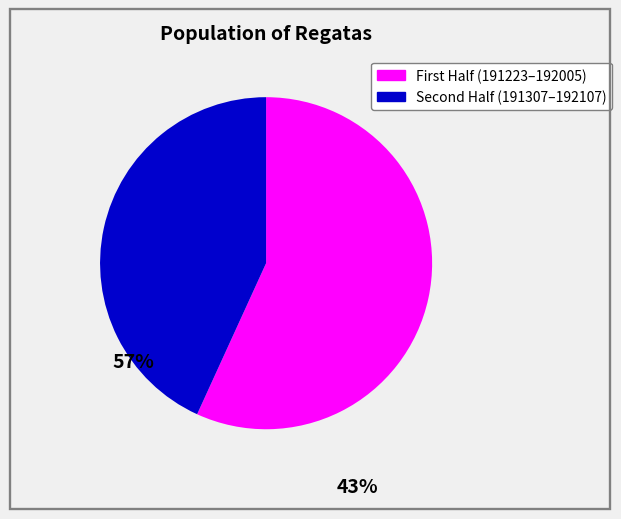

Is there any slice that represents more than half of the pie?

Yes